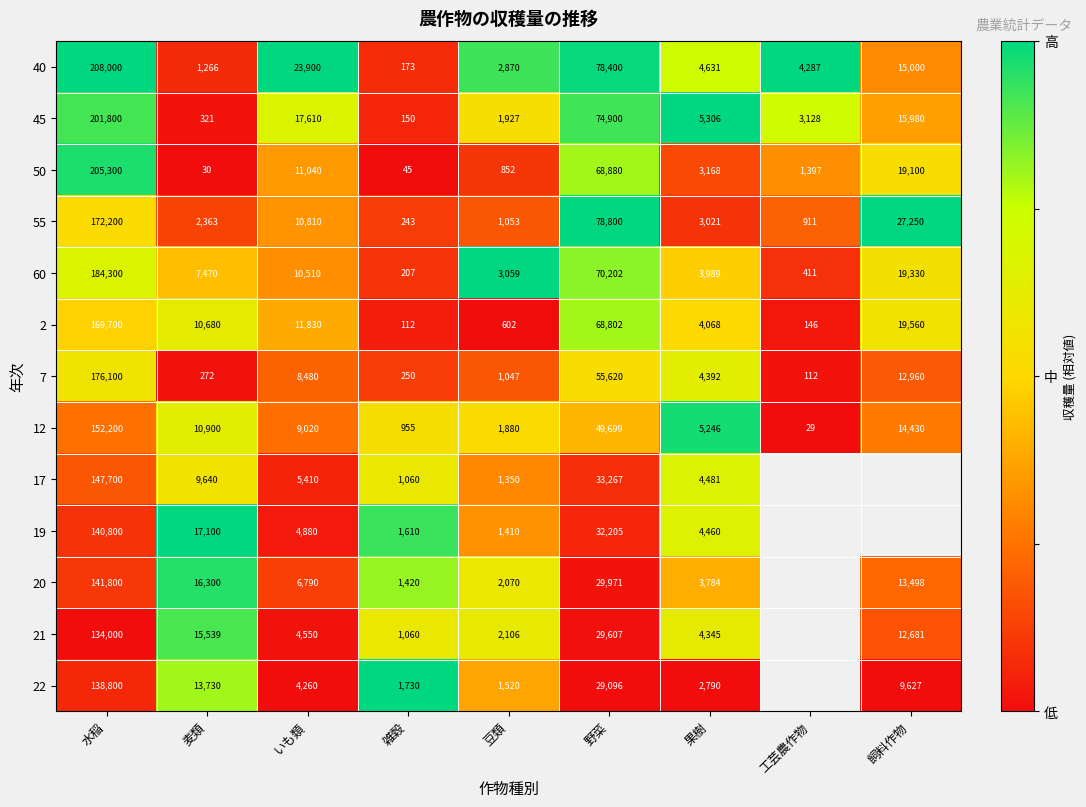

Count the number of data series in this chart.

13